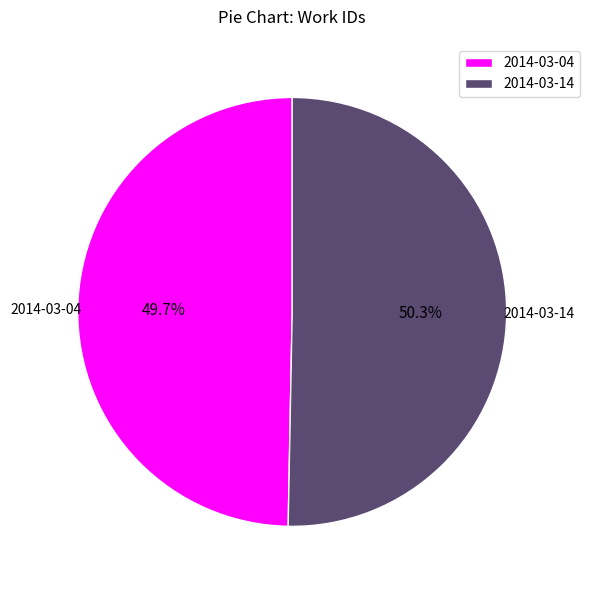

Which slice is the smallest?

2014-03-04